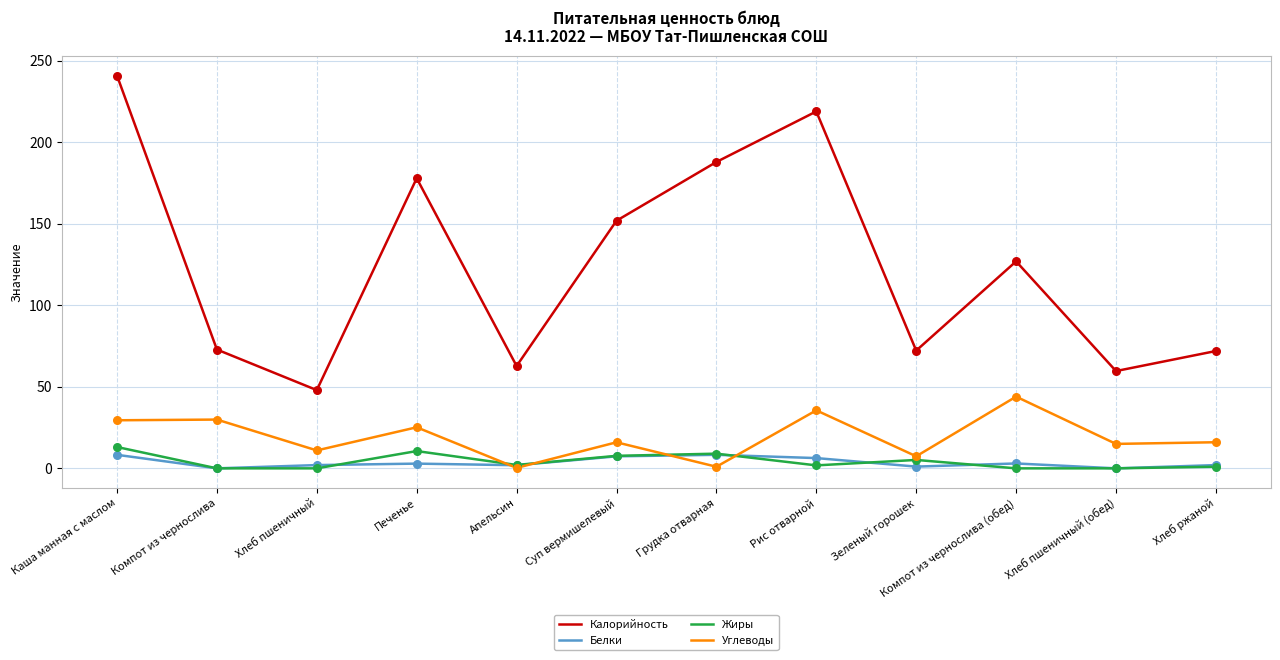

Which series has the widest spread of values?

Калорийность